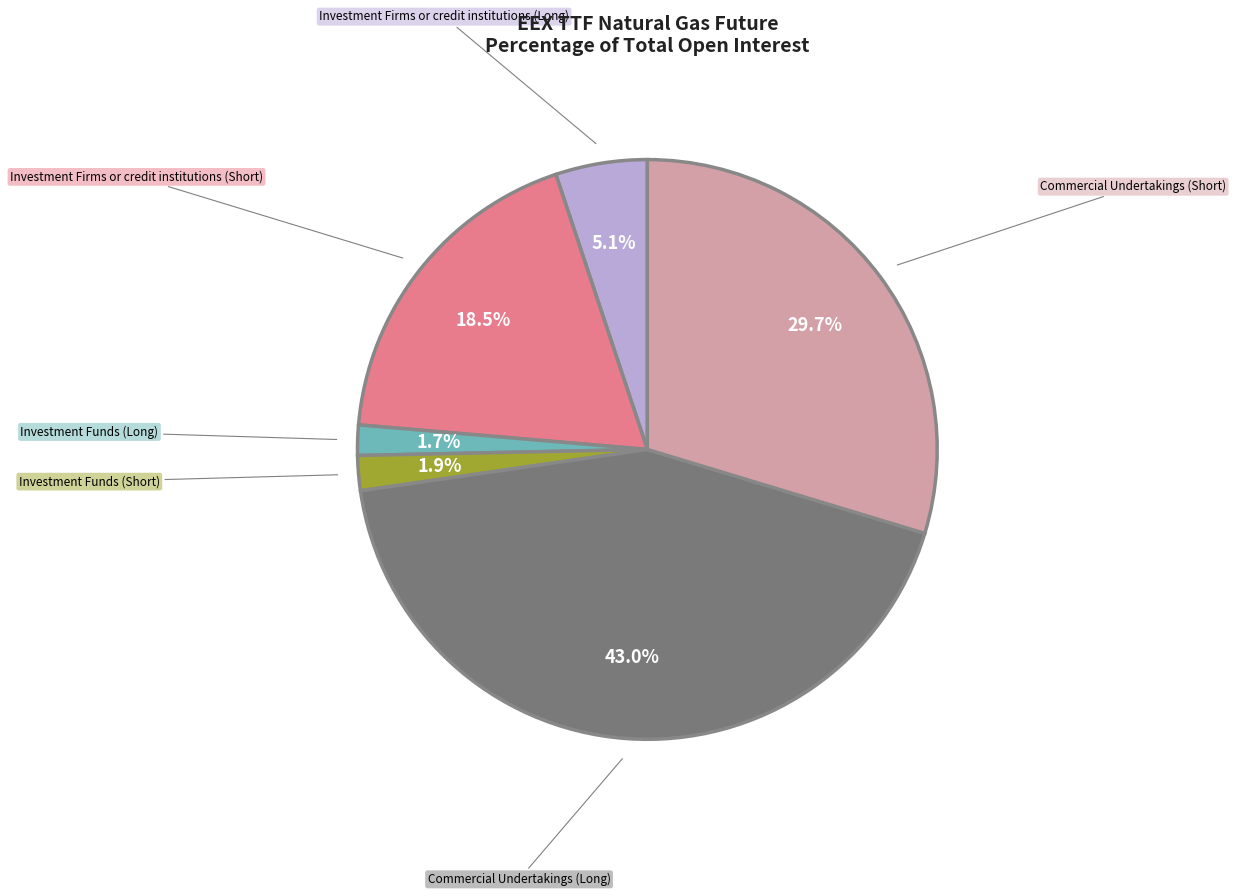

Does any single category account for the majority?

No